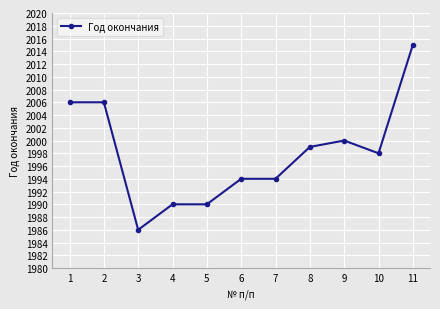

What is the difference between the second highest and minimum values?

20